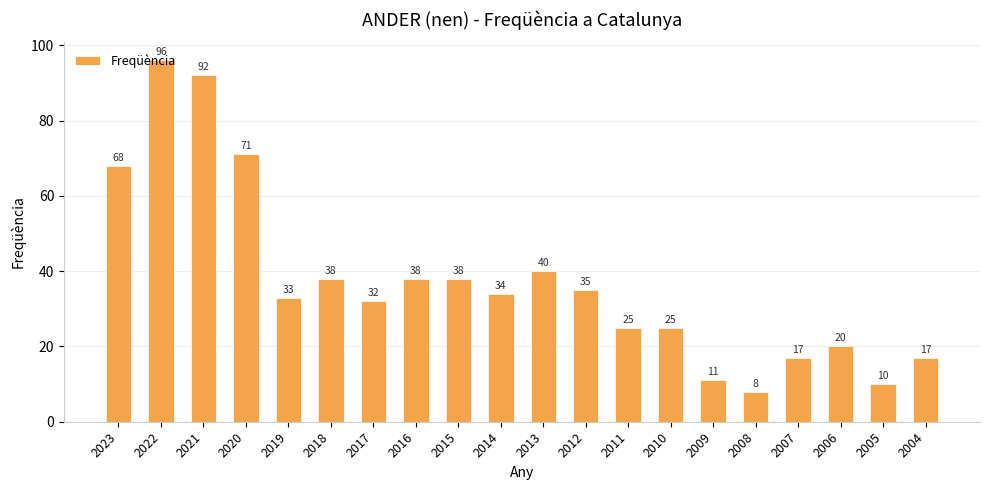

What is the value of the 20th bar from the left?

17